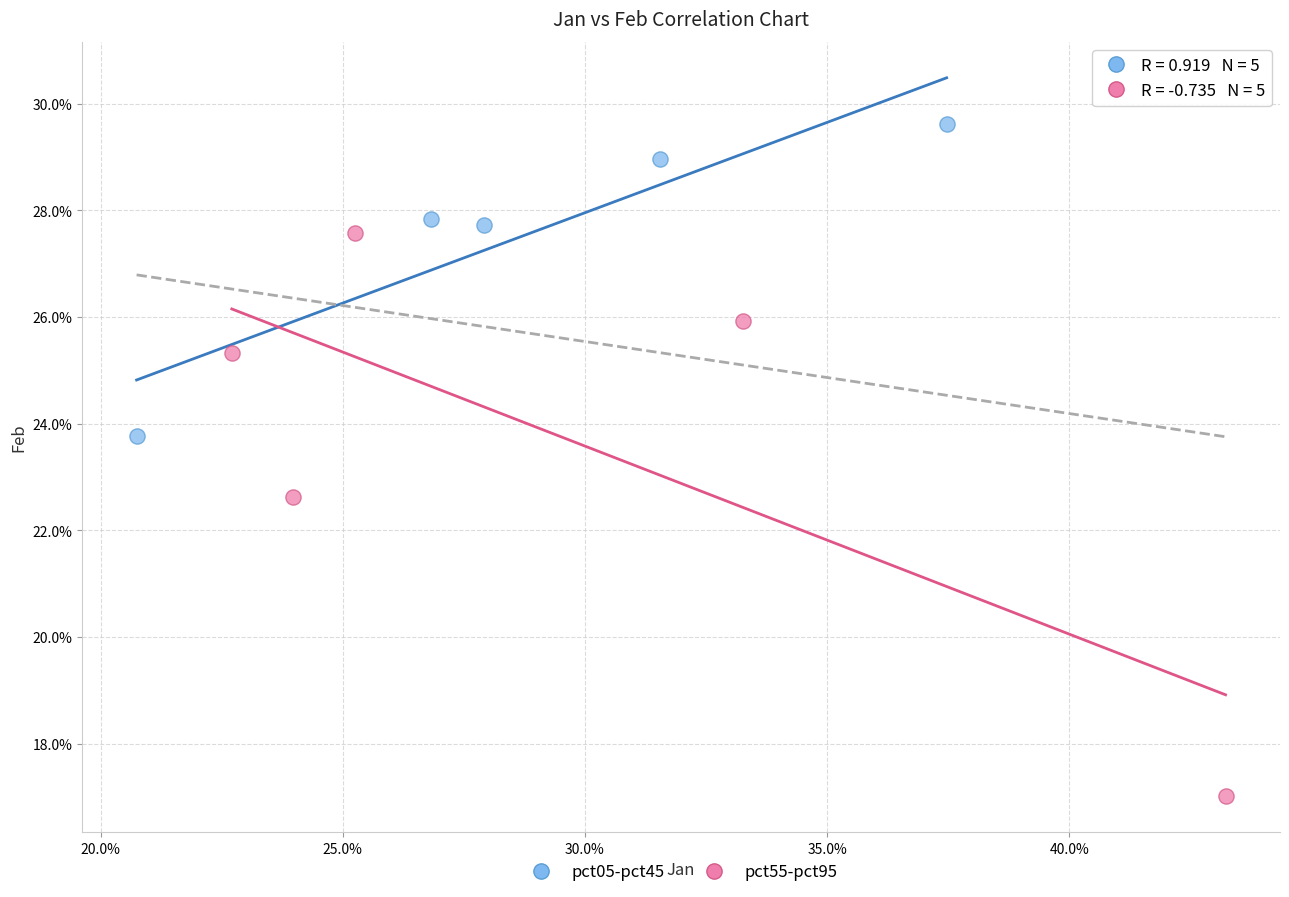

Which series has the widest spread of Y values?

pct55-pct95